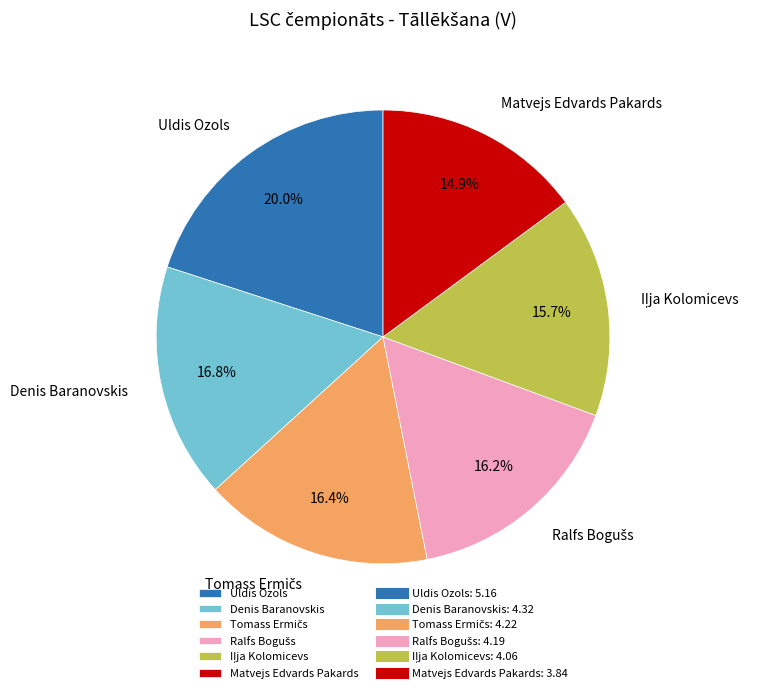

To the nearest percent, what is the average slice percentage?

17%